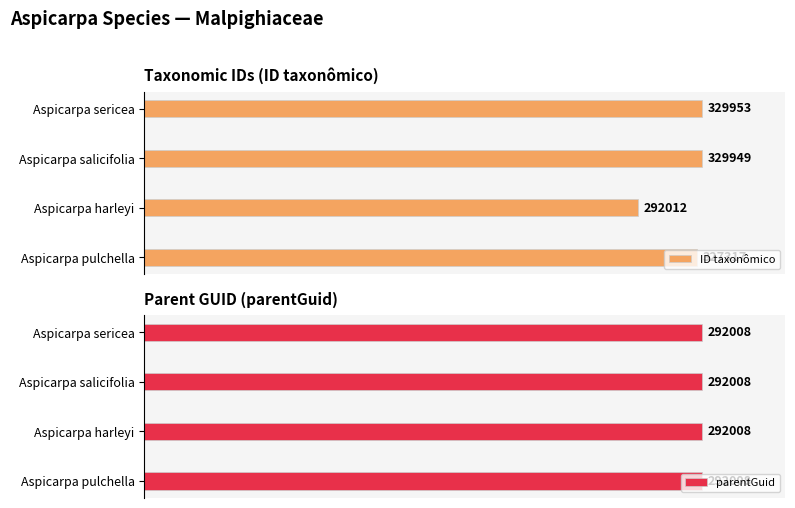

Which series has the largest total across all categories?

ID taxonômico